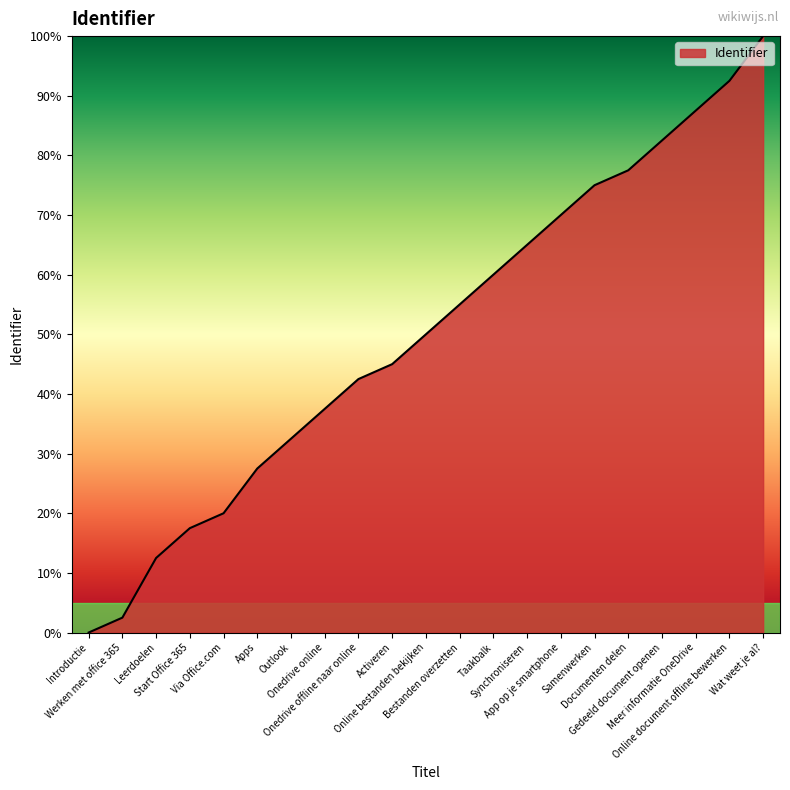

Reading left to right, what are all the values shown in this chart?

0.0	2.5	12.5	17.5	20.0	27.5	32.5	37.5	42.5	45.0	50.0	55.0	60.0	65.0	70.0	75.0	77.5	82.5	87.5	92.5	100.0